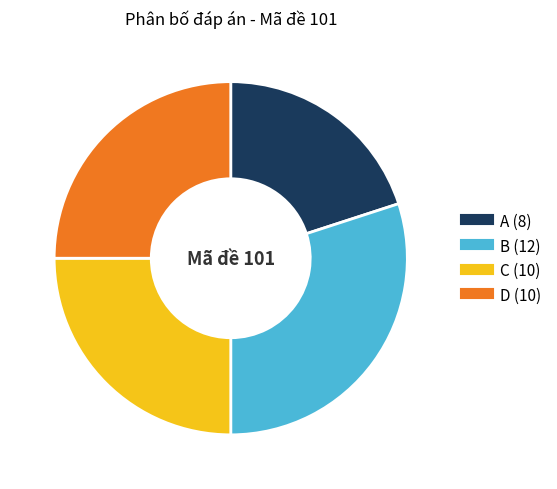

Which has a higher value, C or A?

C